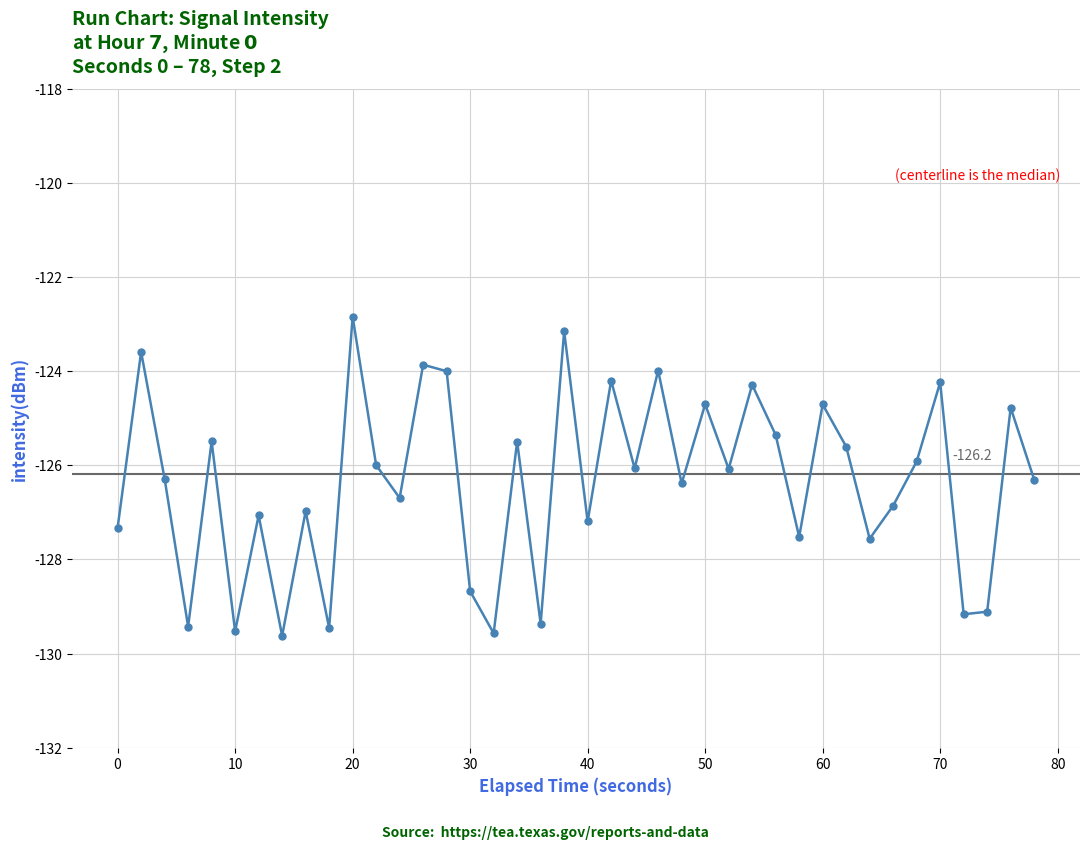

What is the value of the 39th point from the left?

-124.8